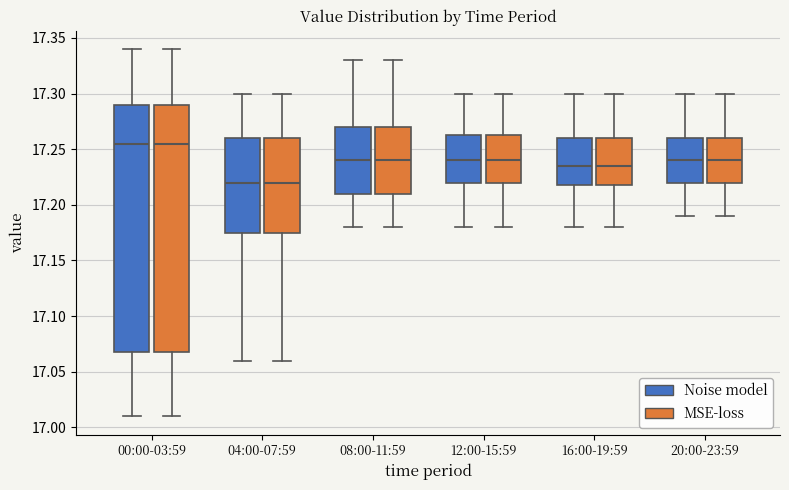

Where is the upper edge of the box for 08:00-11:59 (MSE-loss) on the y-axis? The values are not printed on the chart, so give them approximately, as read against the axis.

17.270